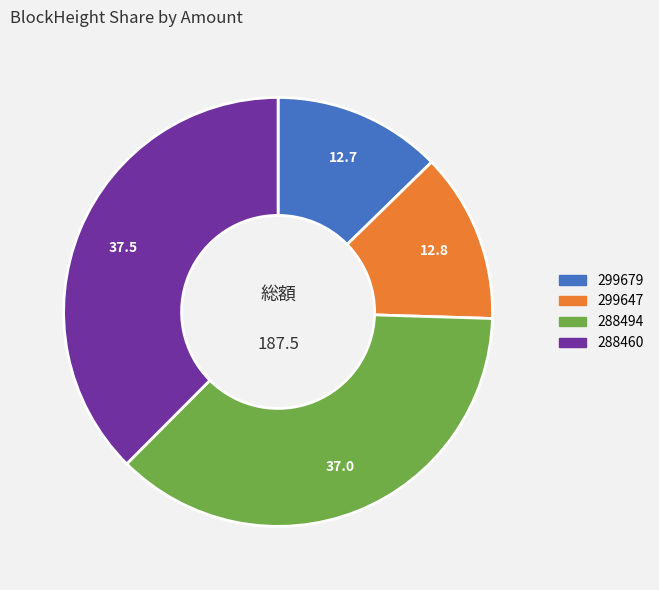

Is there a majority slice in this chart?

No